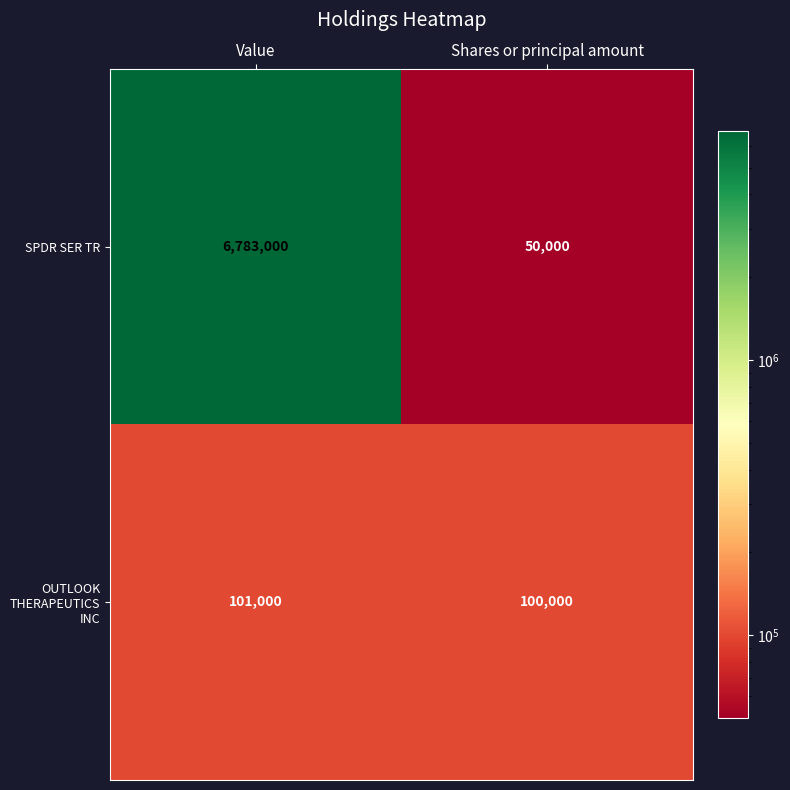

Is it true that OUTLOOK THERAPEUTICS INC equals 100000 at Shares or principal amount?

True